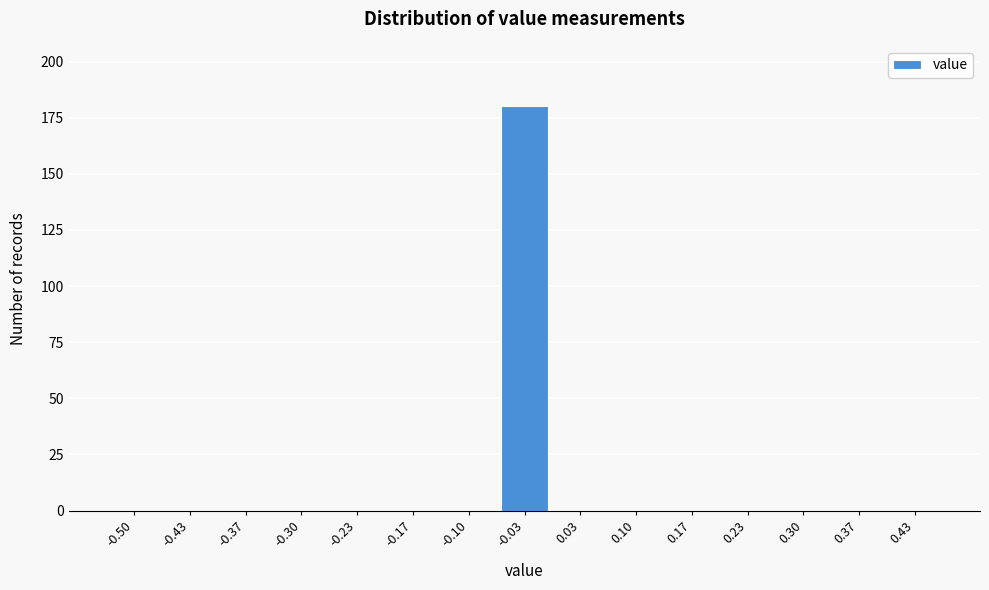

Reading left to right, list all the values displayed in this chart.

-0.50=0	-0.43=0	-0.37=0	-0.30=0	-0.23=0	-0.17=0	-0.10=0	-0.03=180	0.03=0	0.10=0	0.17=0	0.23=0	0.30=0	0.37=0	0.43=0